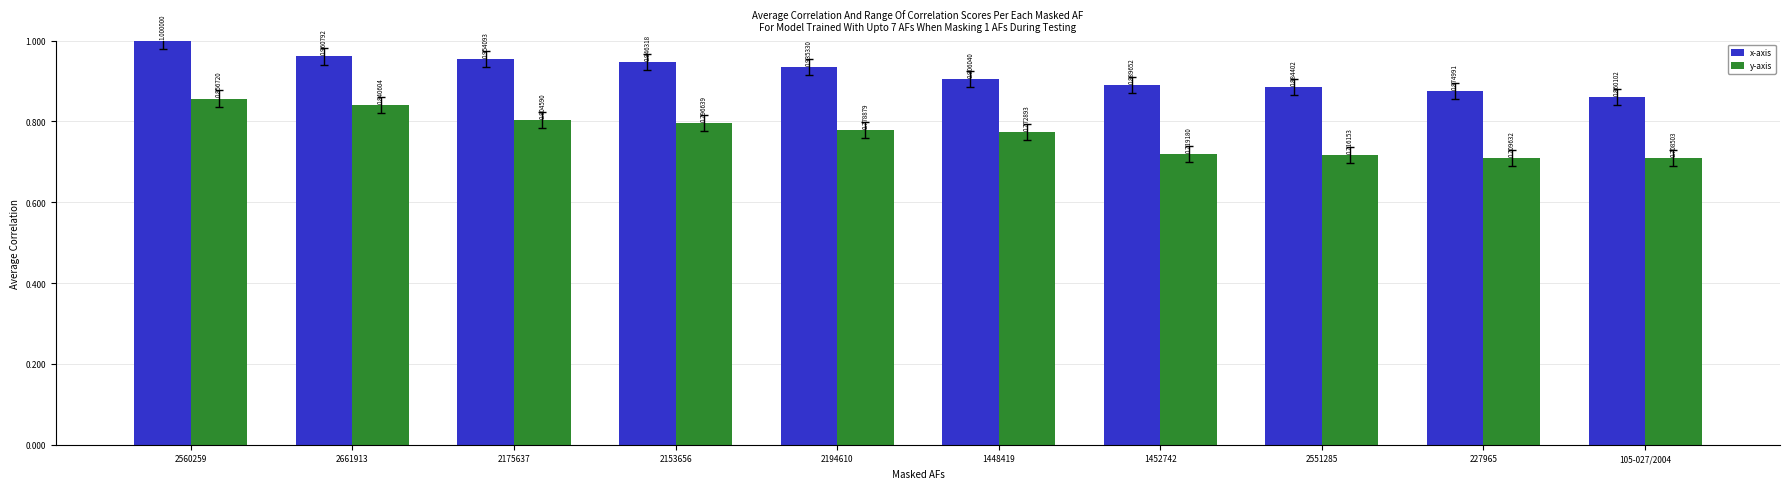

The value of x-axis at 2551285 is 0.5. True or false?

False